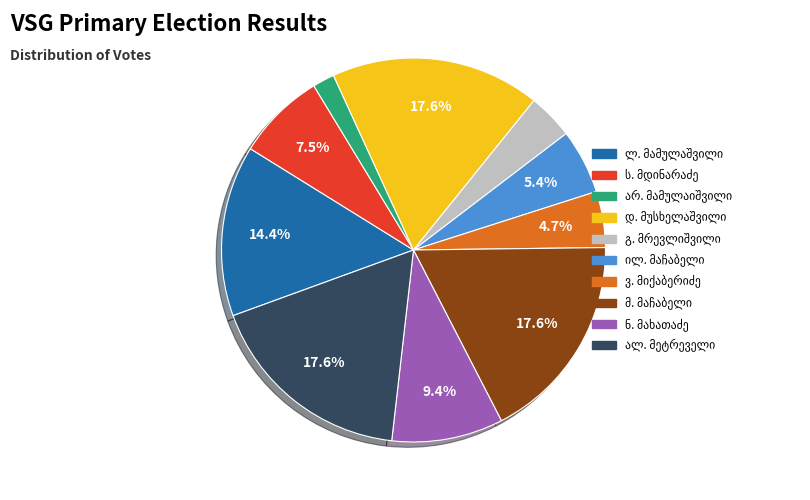

How many segments does this pie chart have?

10